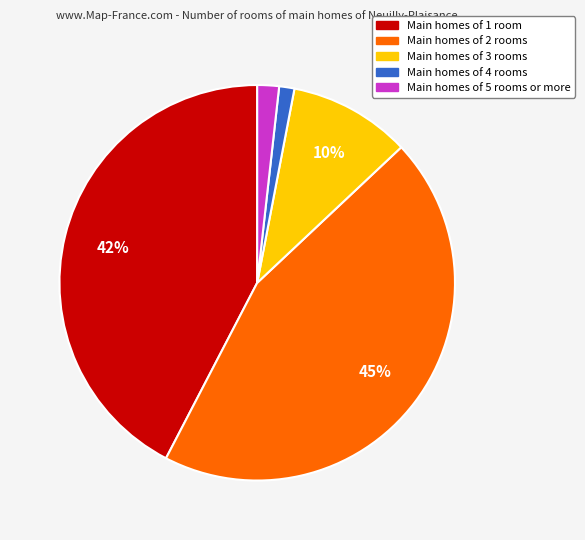

To the nearest percent, what is the average slice percentage?

20%